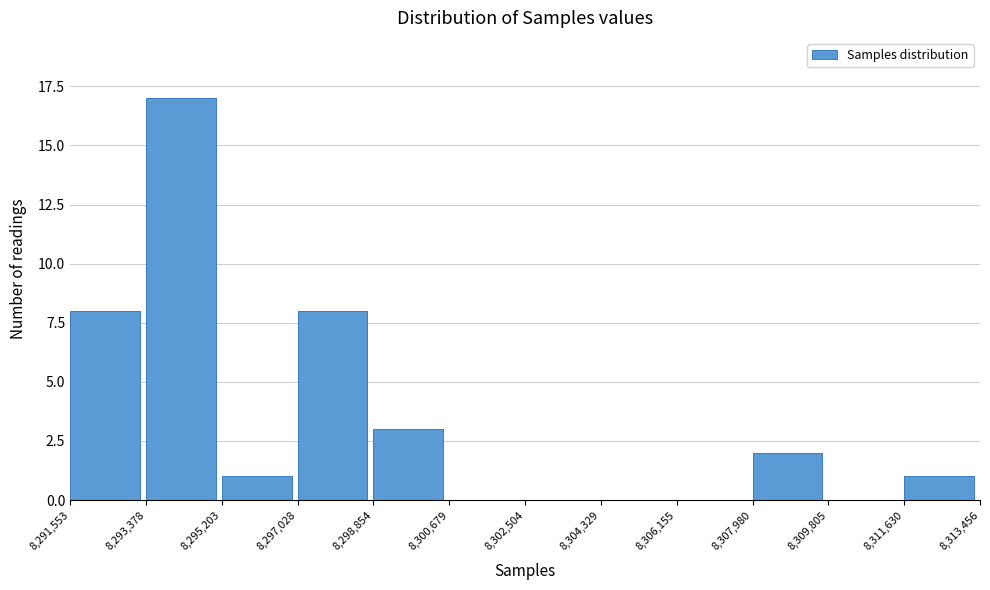

What is the height of the bar covering 8,307,980 to 8,309,805 on the x-axis? The values are not printed on the chart, so give them approximately, as read against the axis.

2